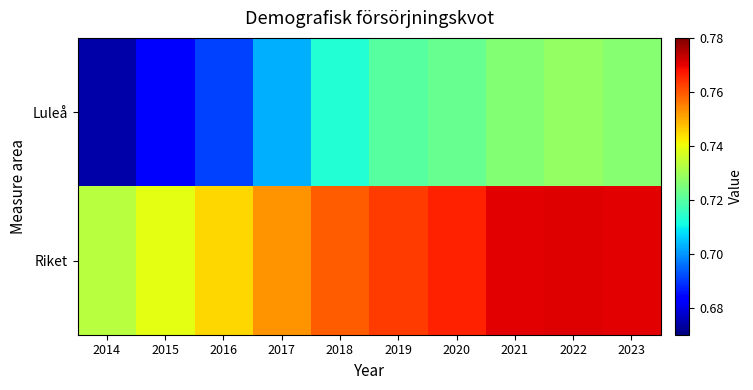

Which series has the largest total across all categories?

Riket